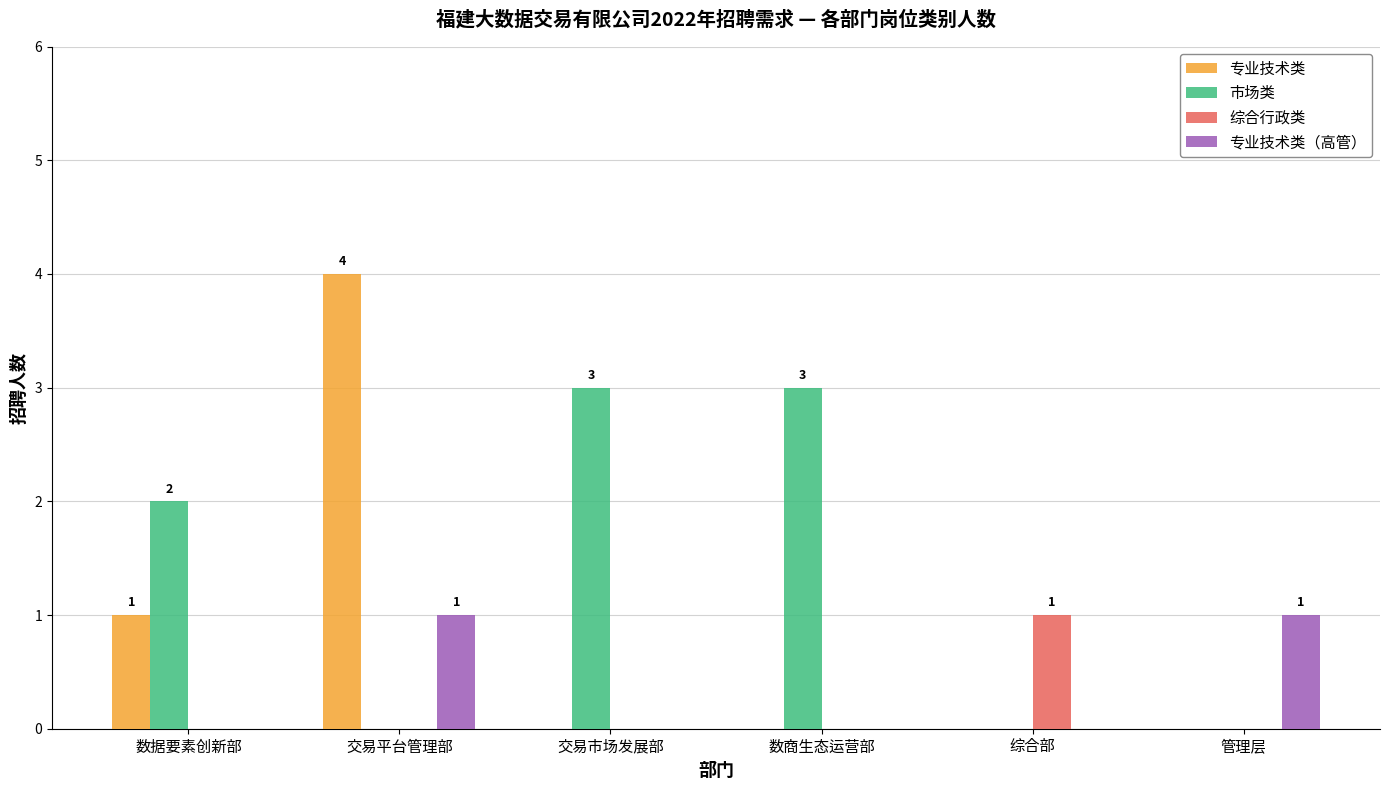

What is the sum of the 专业技术类 values at 数据要素创新部 and 综合部?

1